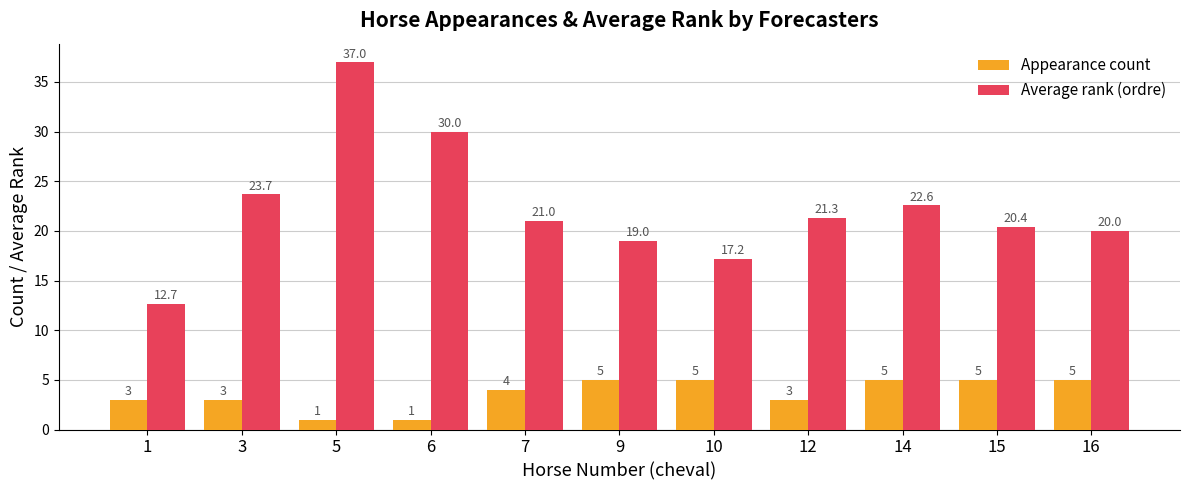

How many groups of bars are there?

11